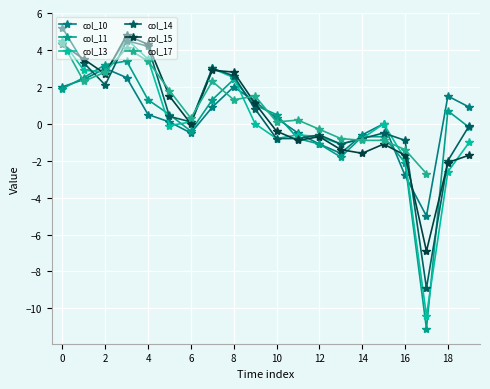

Count the number of categories in the chart.

20